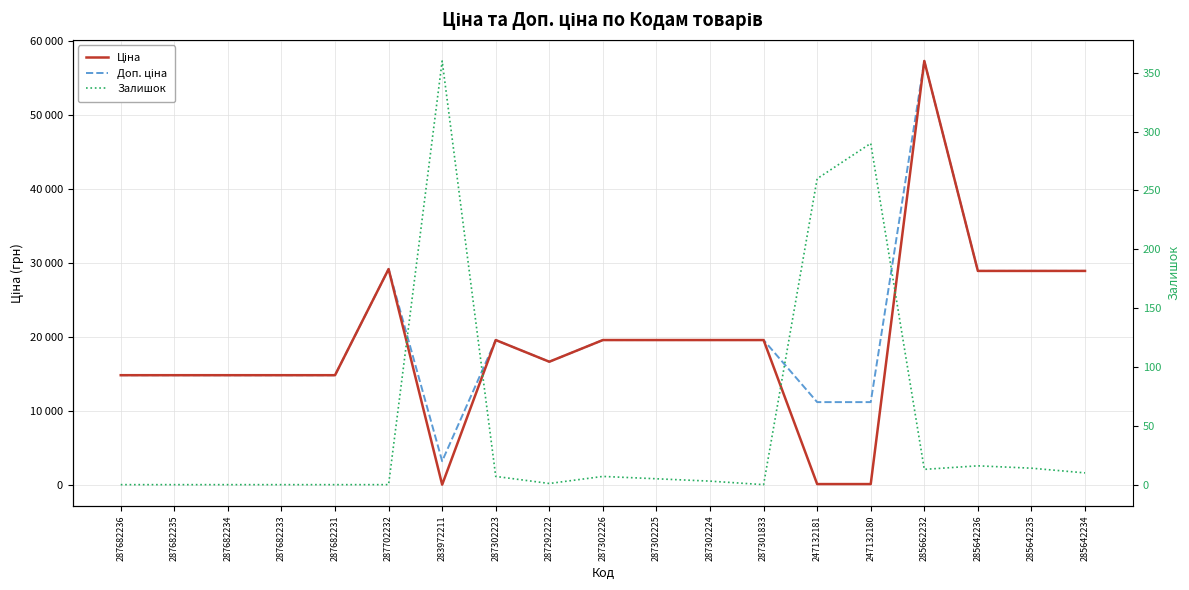

True or false: Доп. ціна and Ціна cross at least once.

False